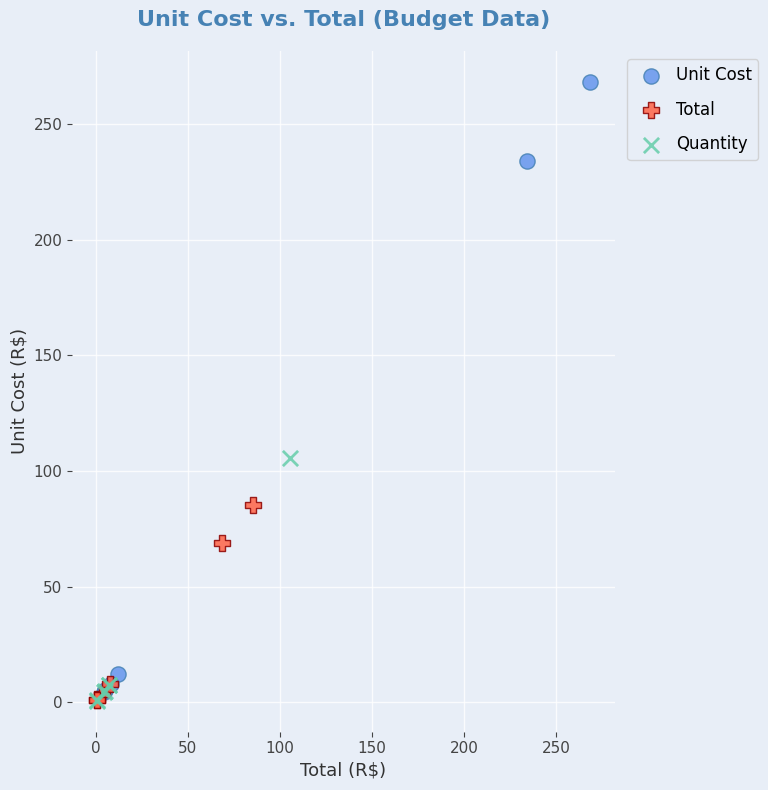

Which series has the largest Y range (max minus min)?

Unit Cost